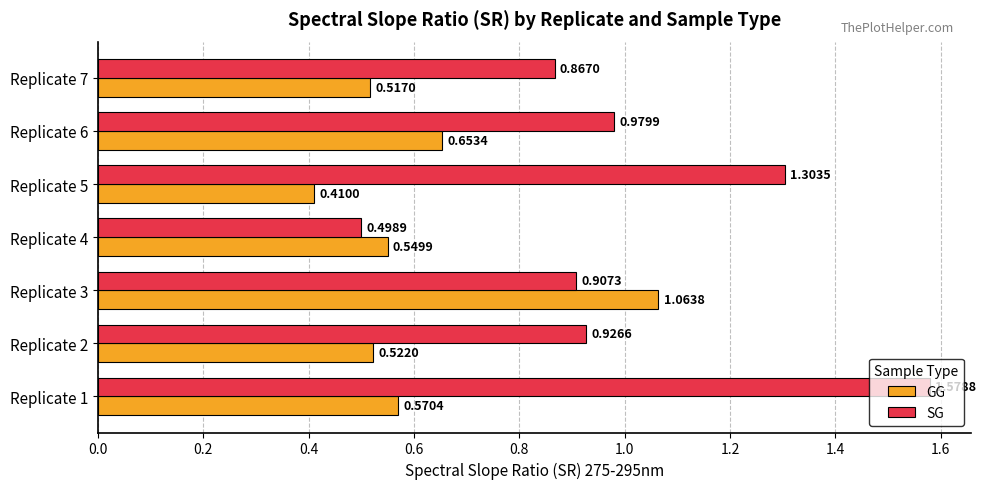

What is the sum of all SG values?

7.1